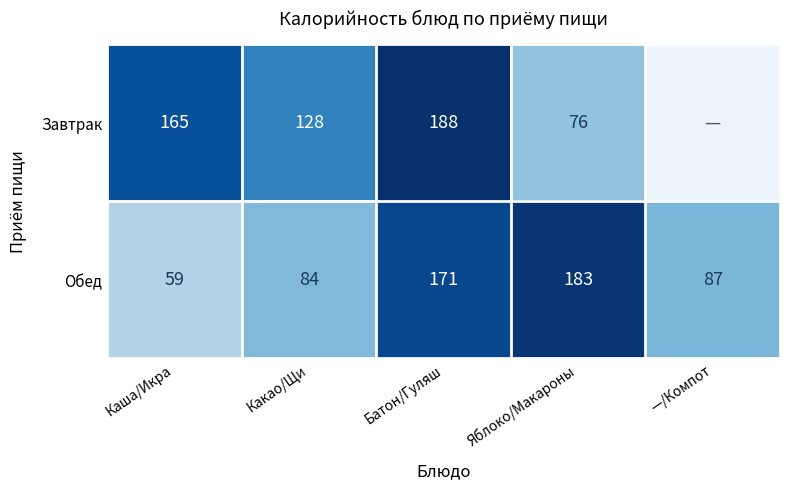

The value of Завтрак at Яблоко/Макароны is 40.7. True or false?

False